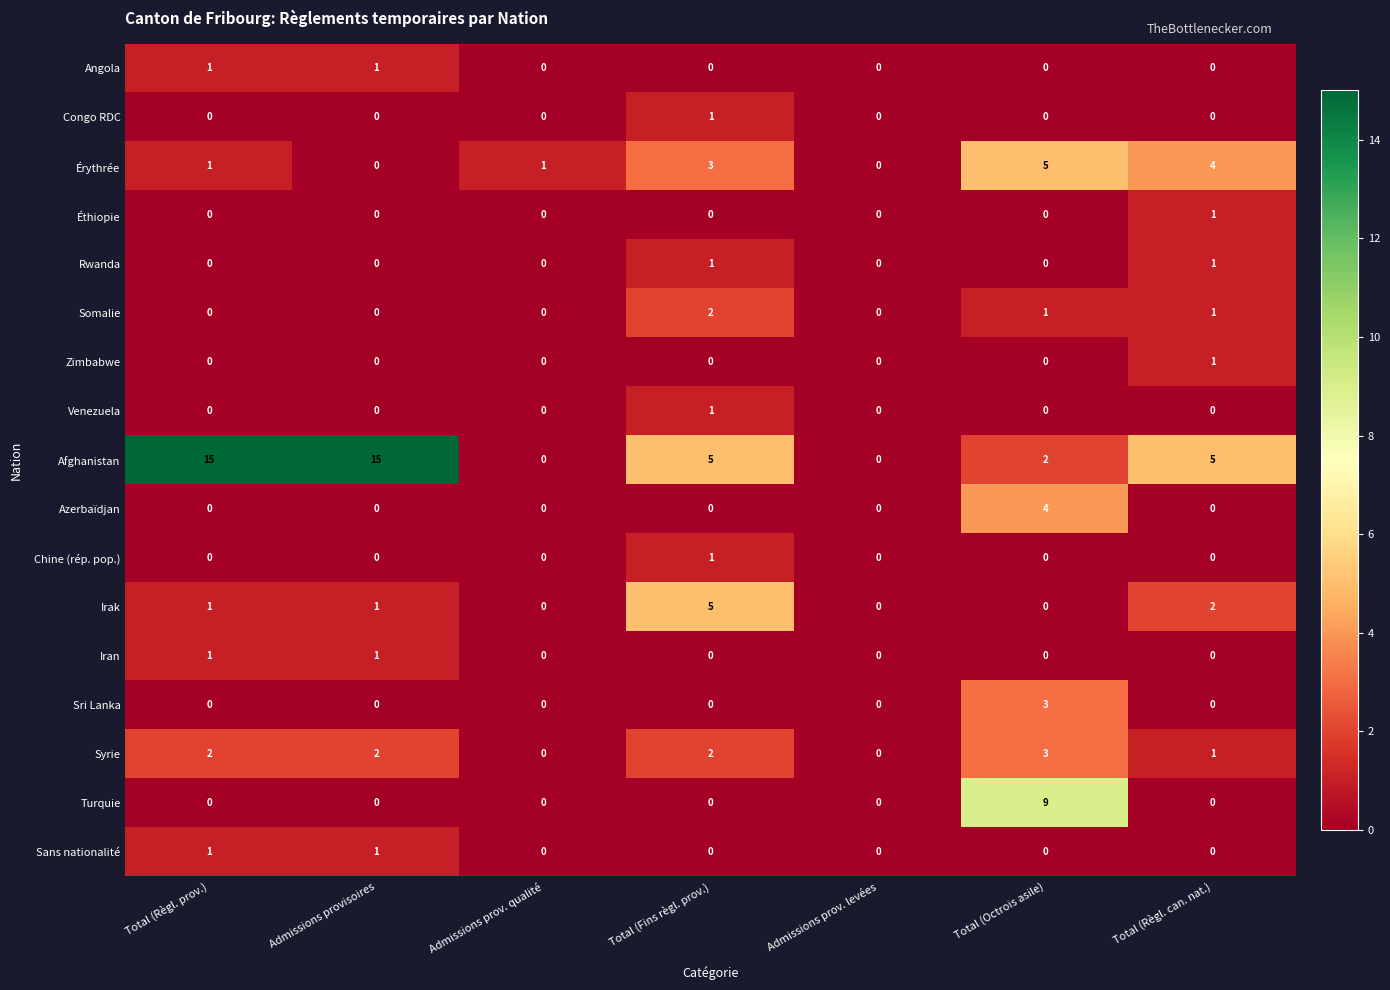

At which category is the sum across all series the highest?

Total (Octrois asile)